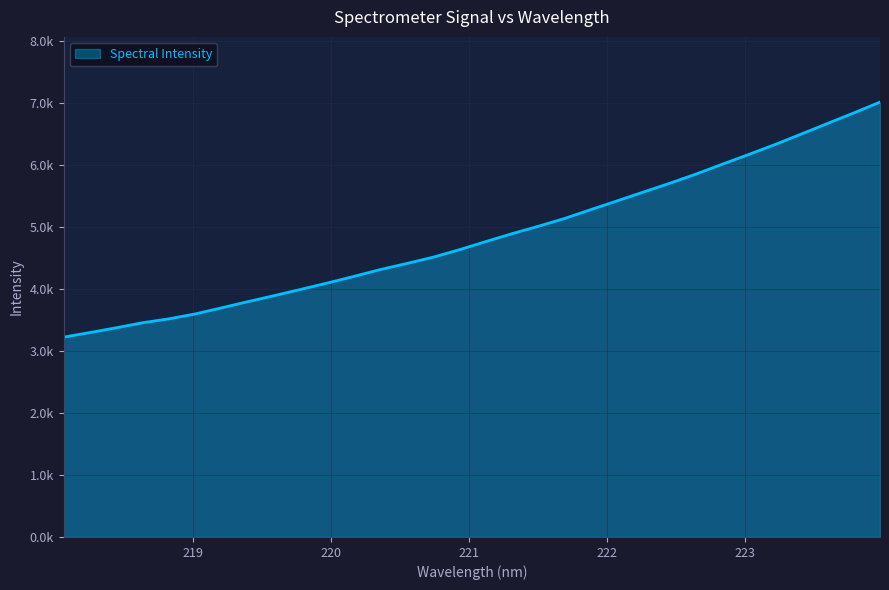

Is this an area chart (filled region under the line)?

Yes